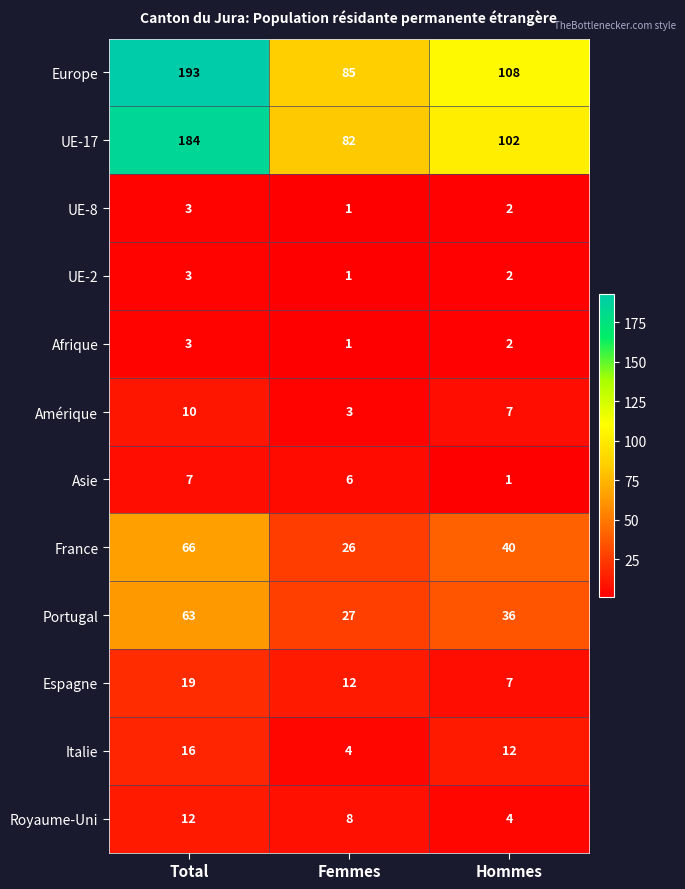

Where does the UE-8 series first go above 2?

Total